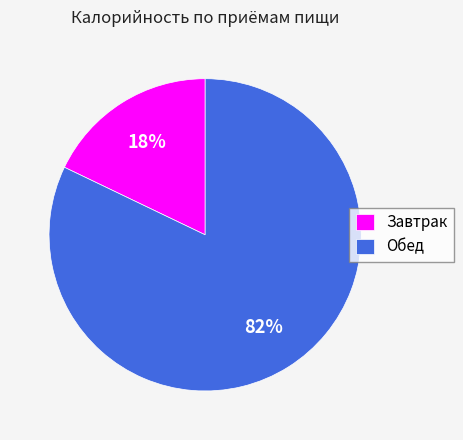

Which category has the biggest portion of the pie?

Обед